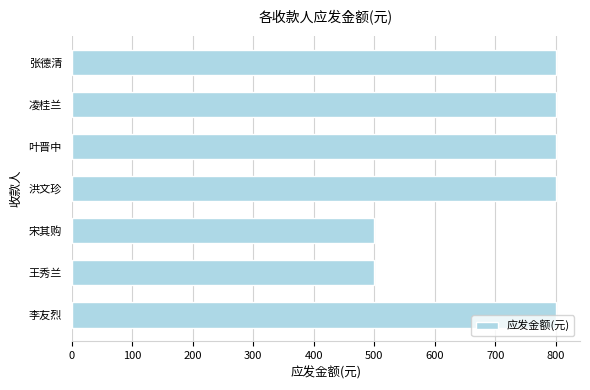

The chart shows a value of 800 at 张德清. True or false?

True